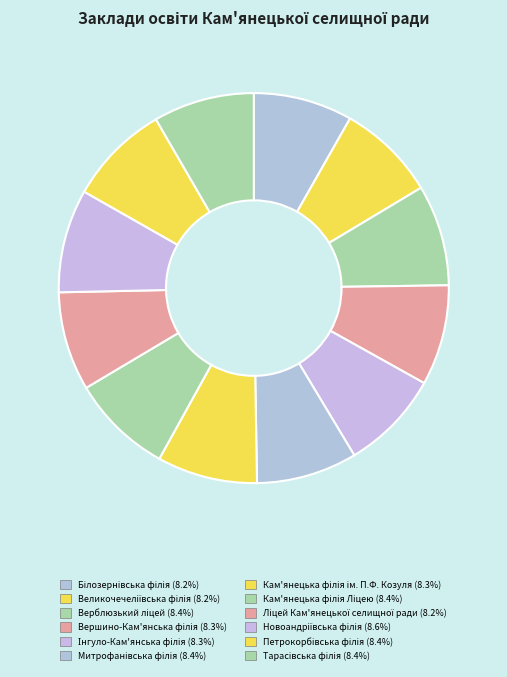

To the nearest percent, what is the average slice percentage?

8%